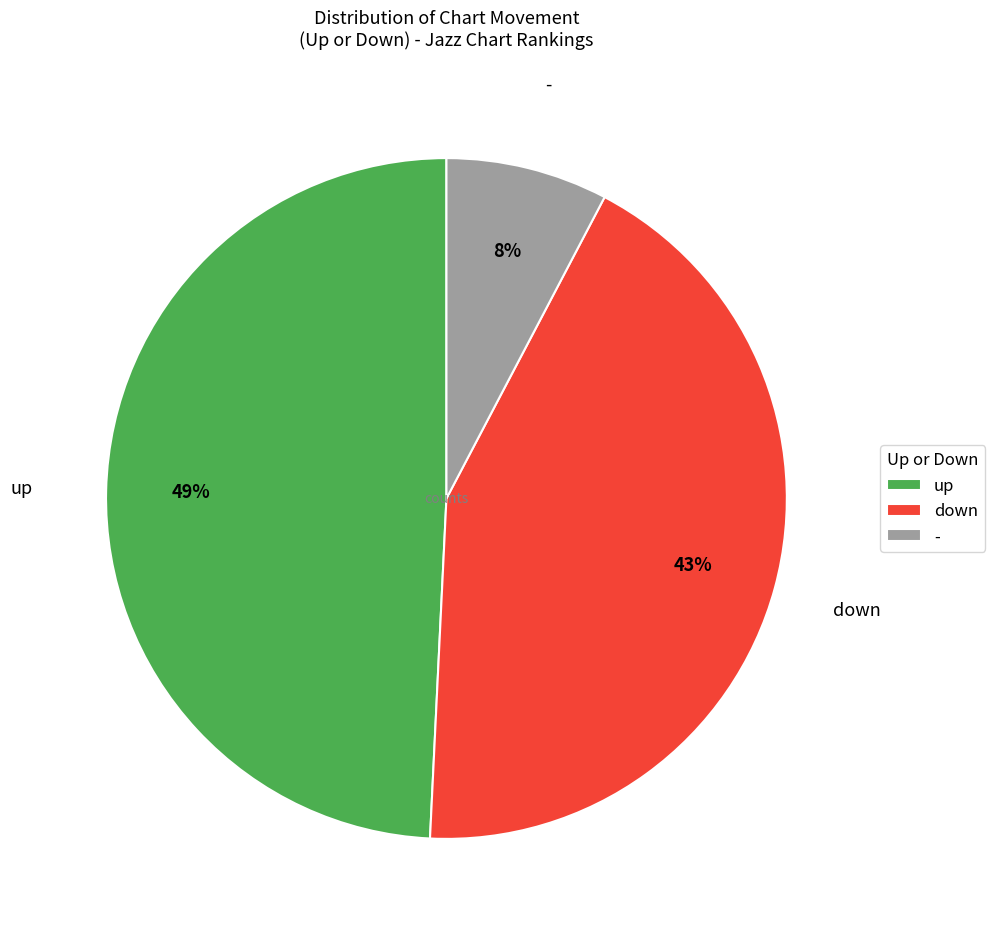

To the nearest percent, what is the average slice percentage?

33%